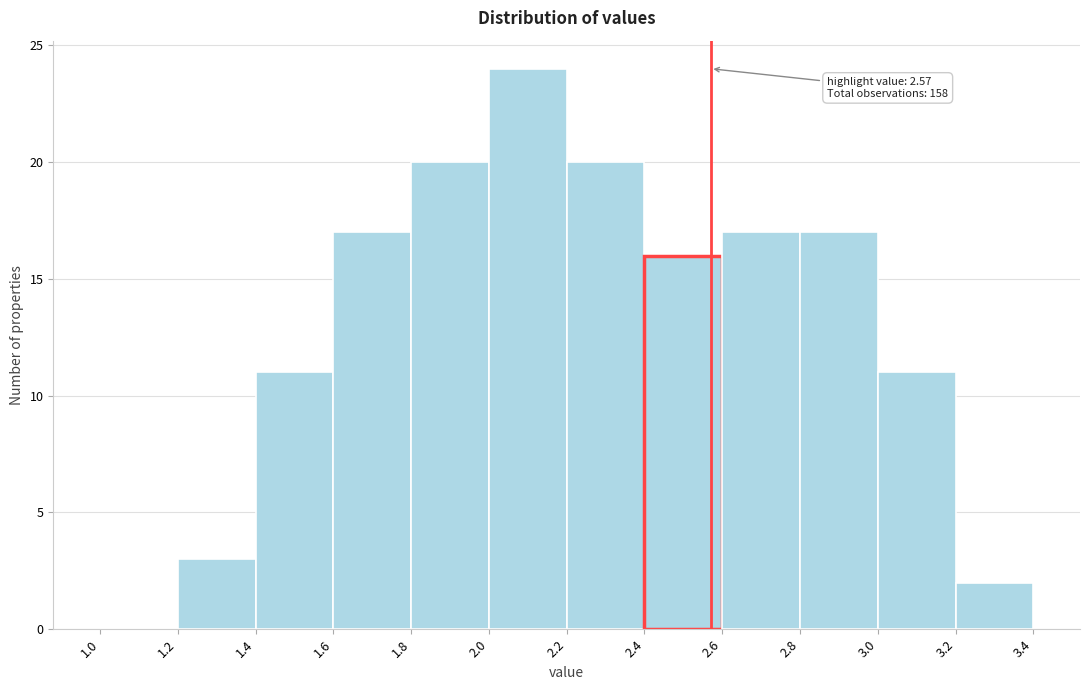

Over which range of the x-axis is the bar tallest?

2.0 to 2.2